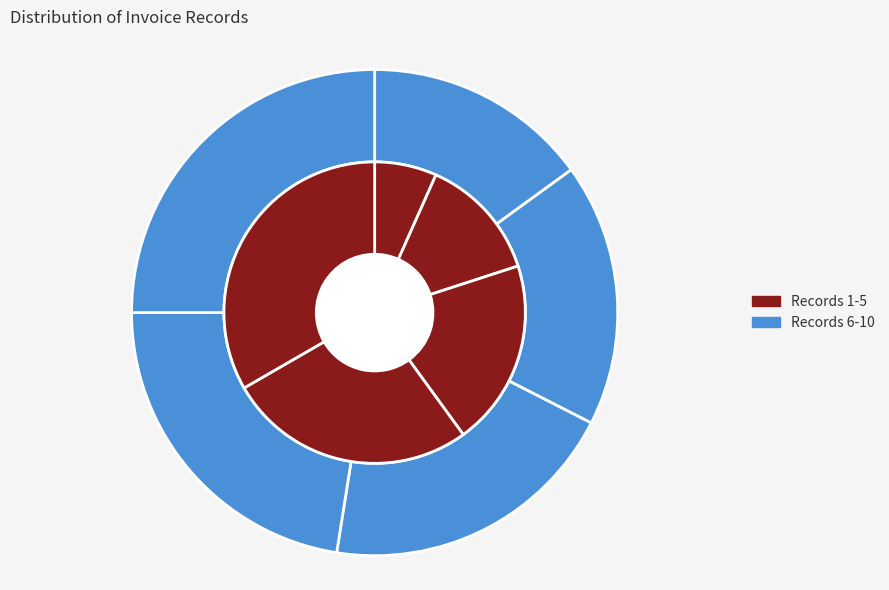

Does 5 represent more than half of the total?

No